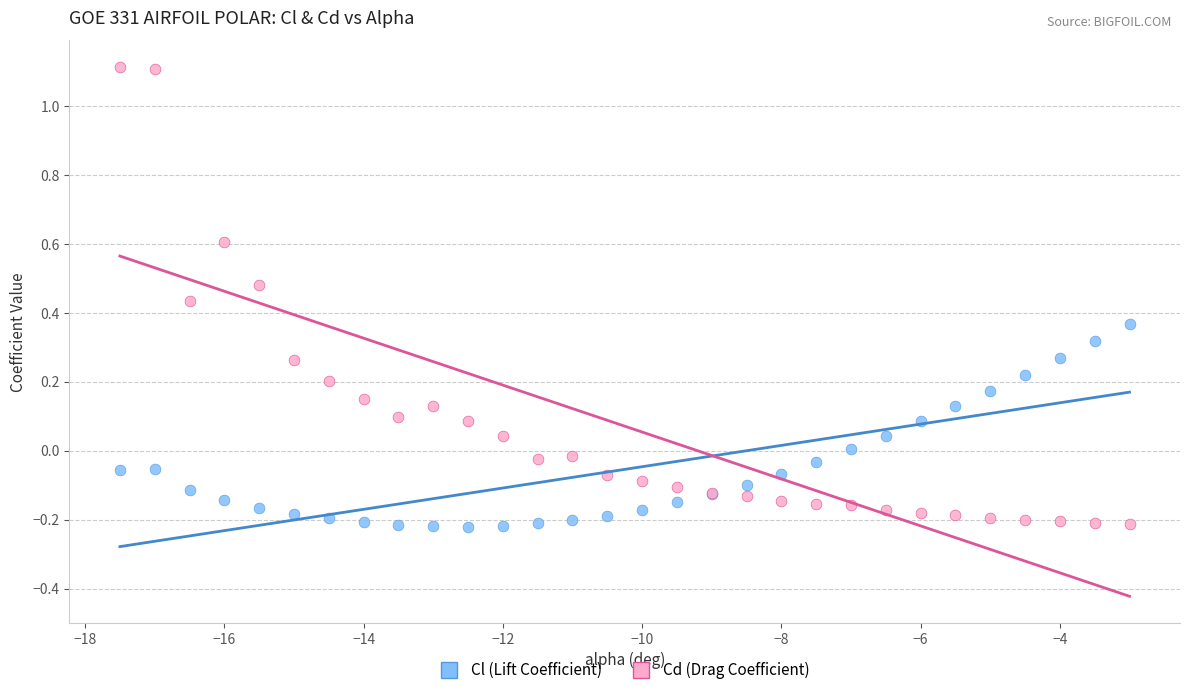

What is the X range (max minus min) for the scatter plot?

14.5